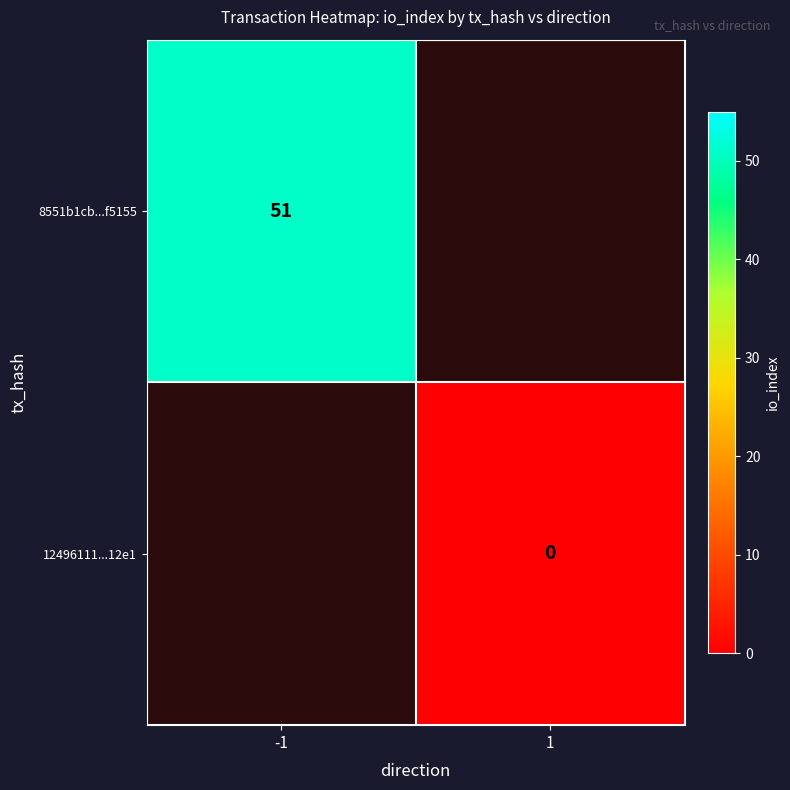

The 8551b1cb...f5155 series shows 51 at -1. True or false?

True